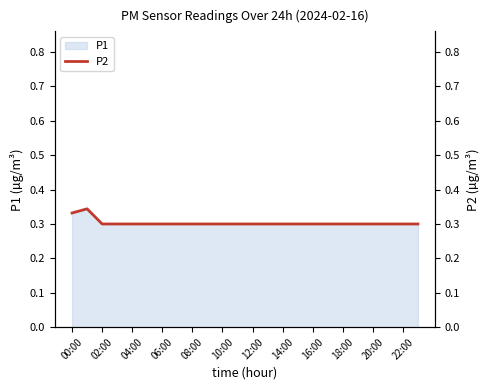

True or false: P1 has a value of 0.3 at 08:00.

True